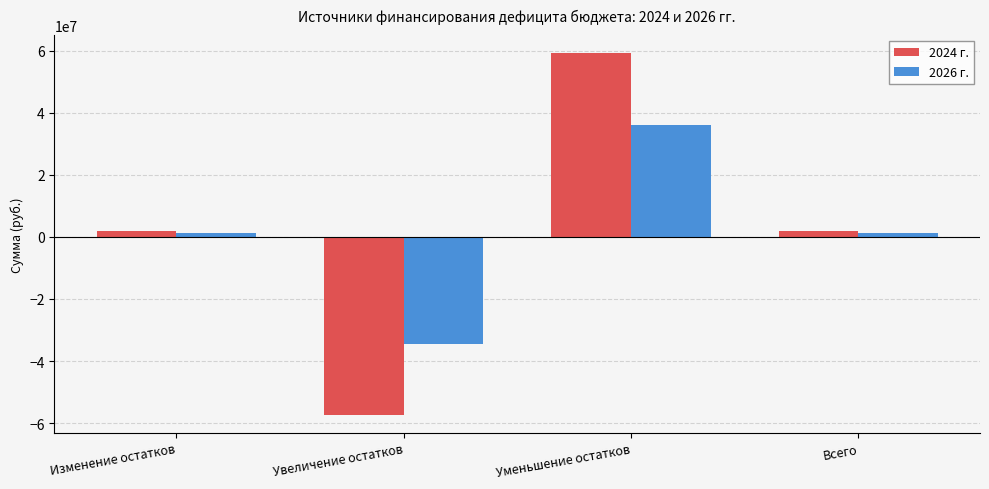

True or false: 2024 г. has a value of 81395020.0 at Уменьшение остатков.

False